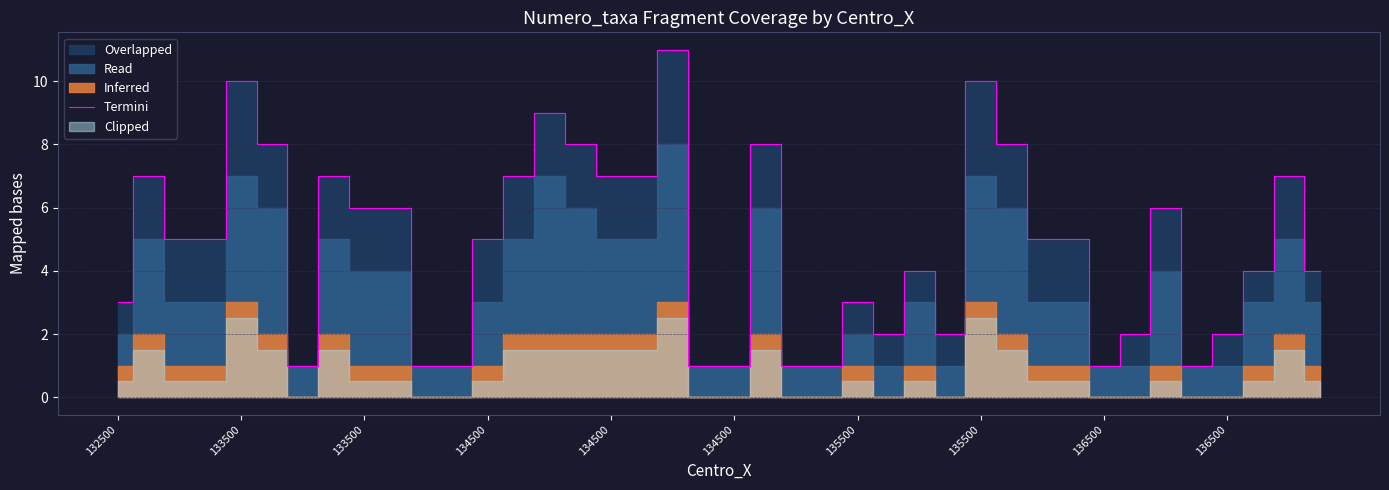

What is the smallest value displayed?

1